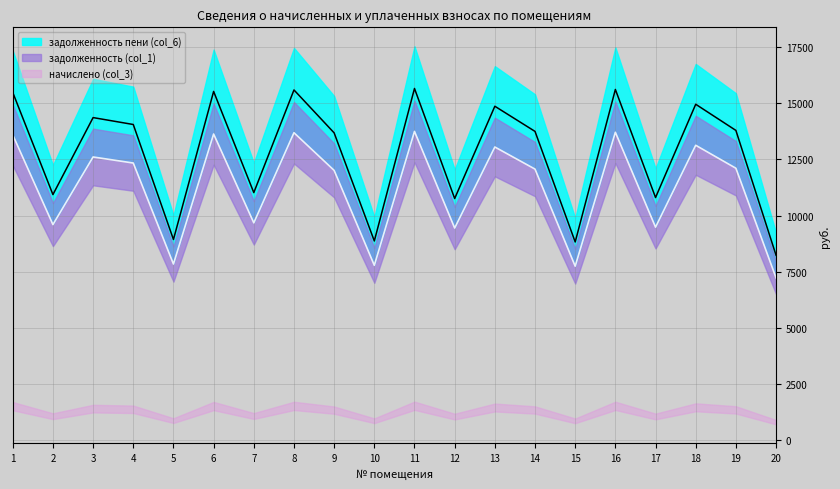

Which category has the highest value in the начислено (col_3) series?

11